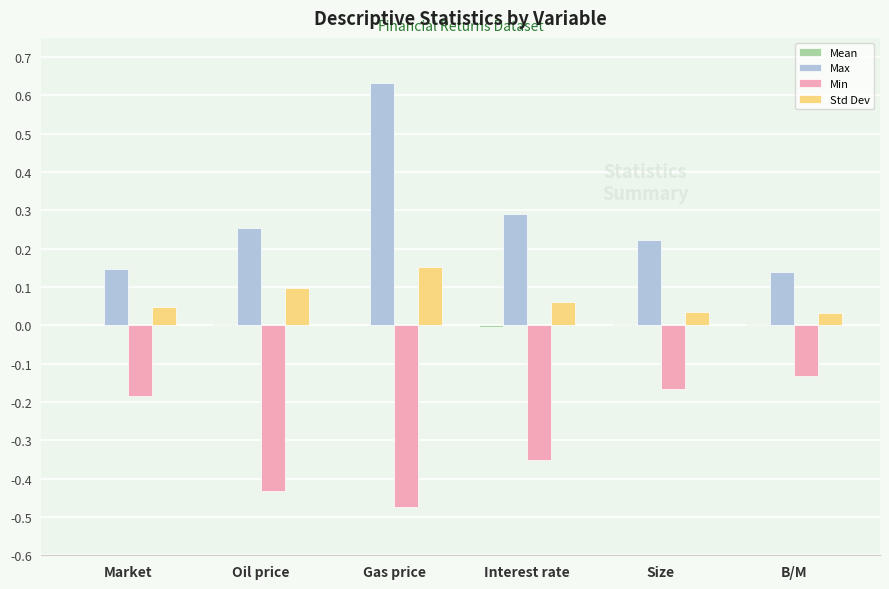

Which category has the highest value in the Min series?

B/M